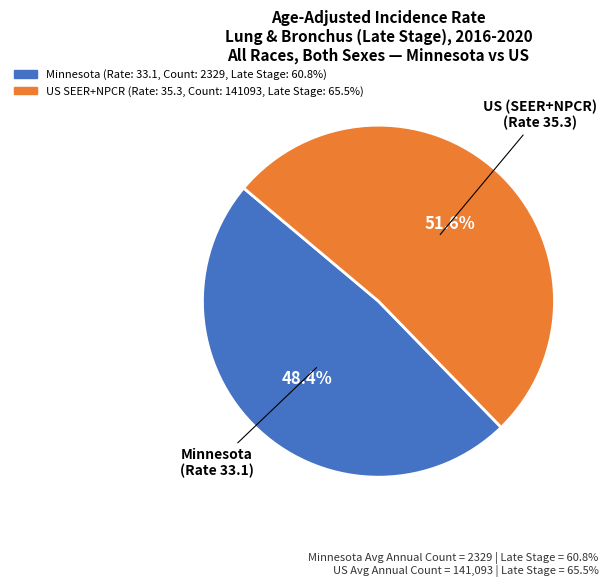

Does US (SEER+NPCR) account for over 50% of the chart?

Yes